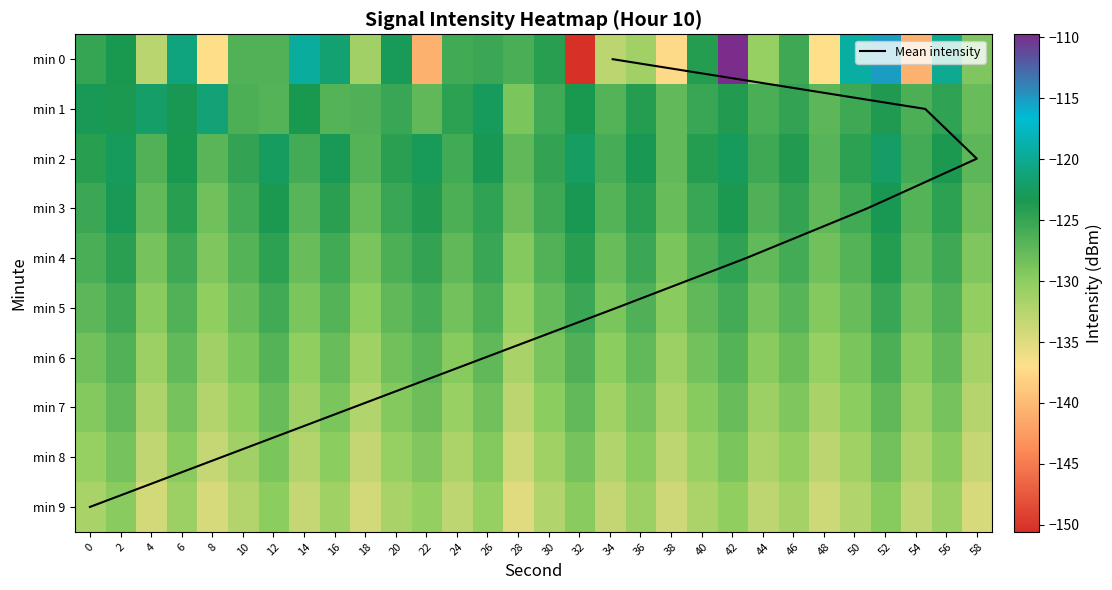

At which label is 9 closest to -132?

30